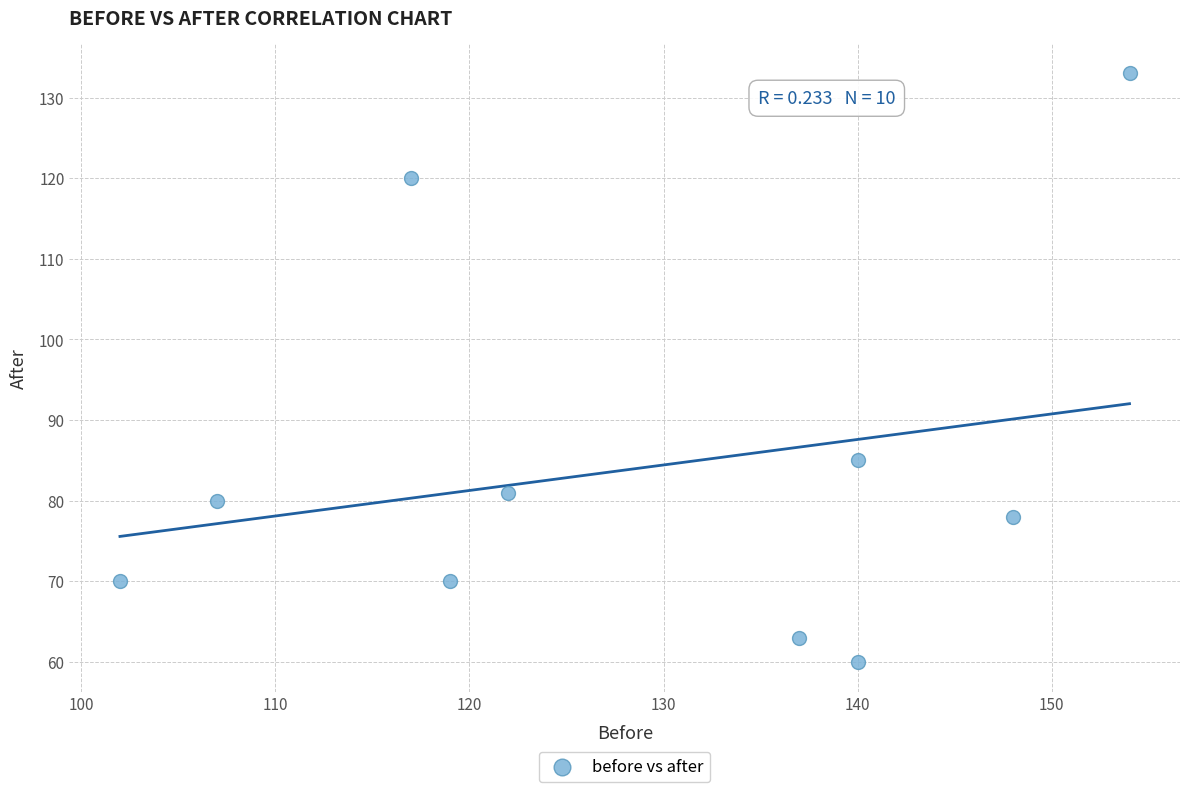

What Y value in the scatter plot is closest to 96?

85